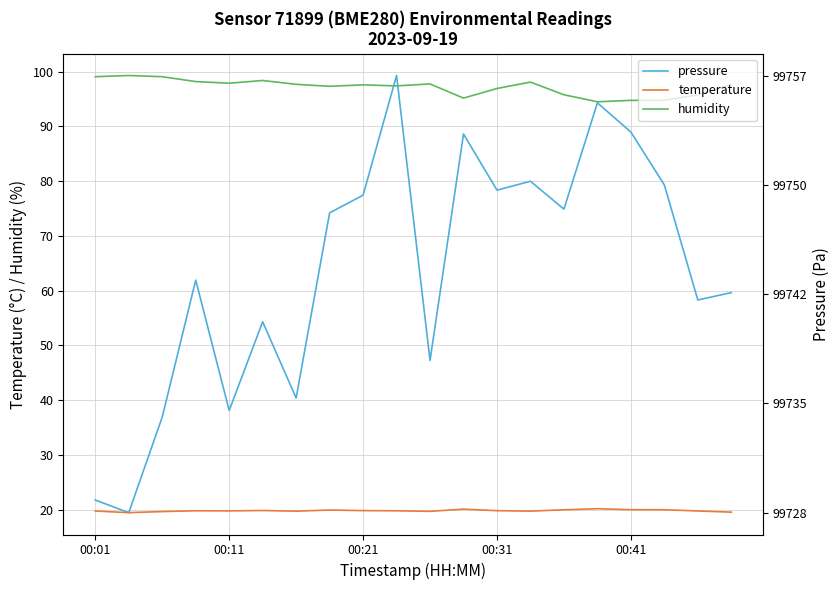

What is the sum of all humidity values?

1943.1